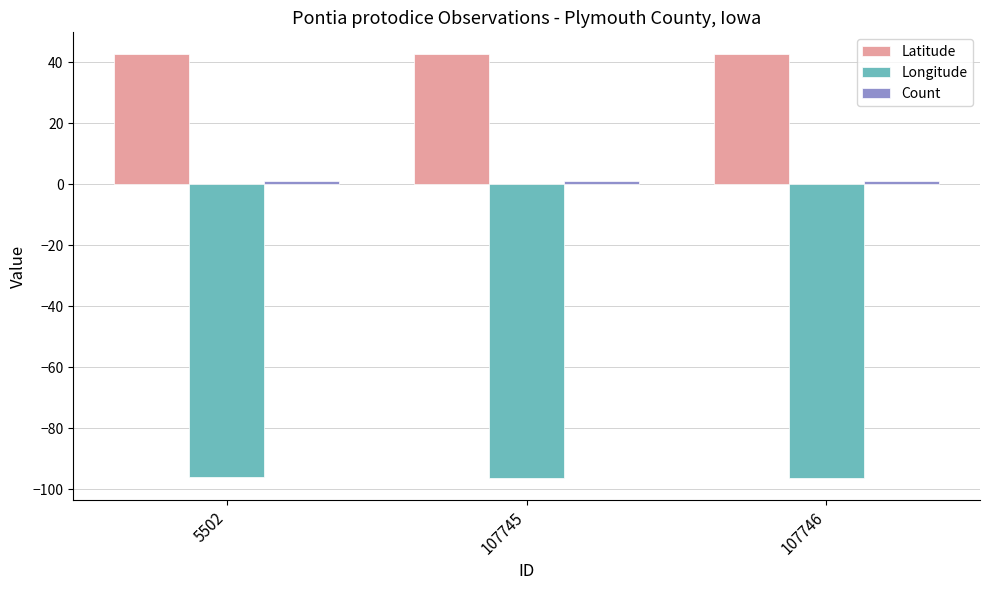

Which series has the largest total across all categories?

Latitude